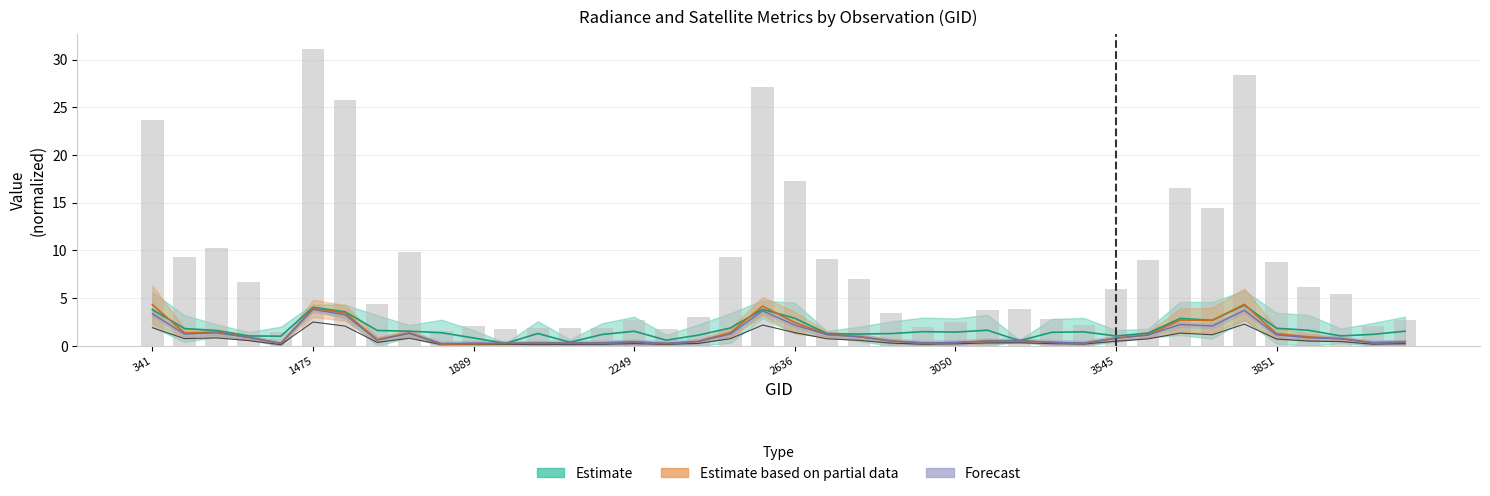

What is the difference between the rade9_aggzone_norm values at 1601 and 2798?

0.2